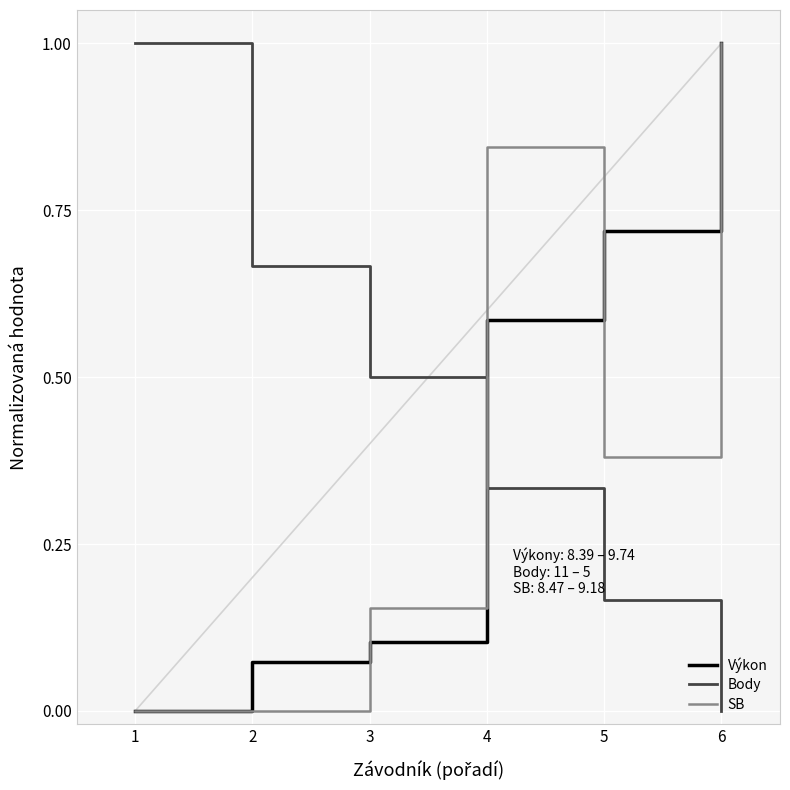

What is the approximate value of SB at 6?

1.0